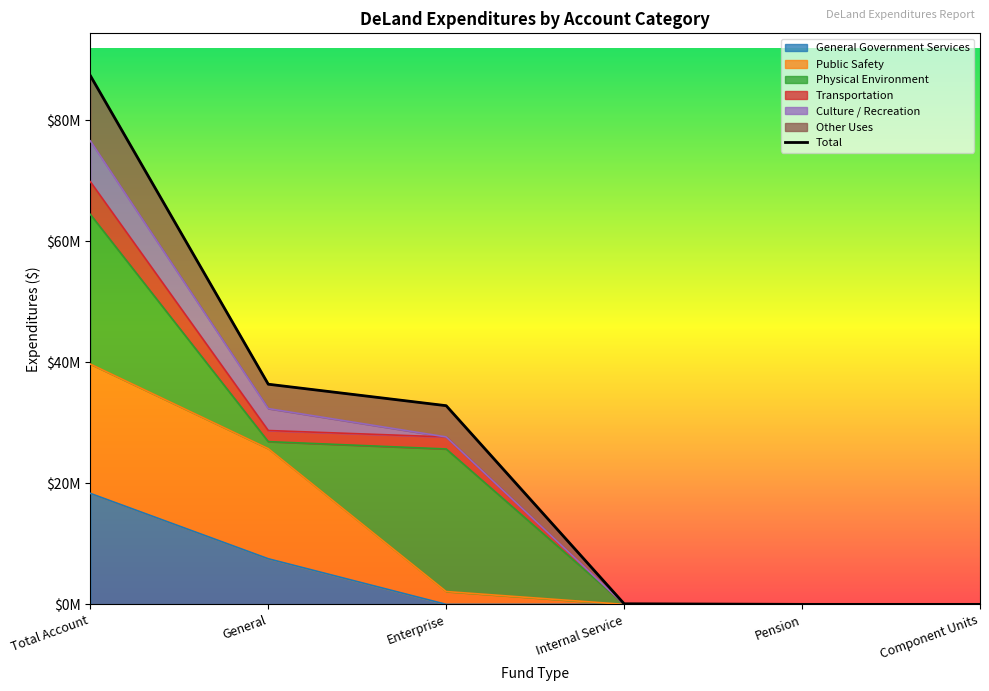

What is the change in value from Total Account to Pension?

-87349189